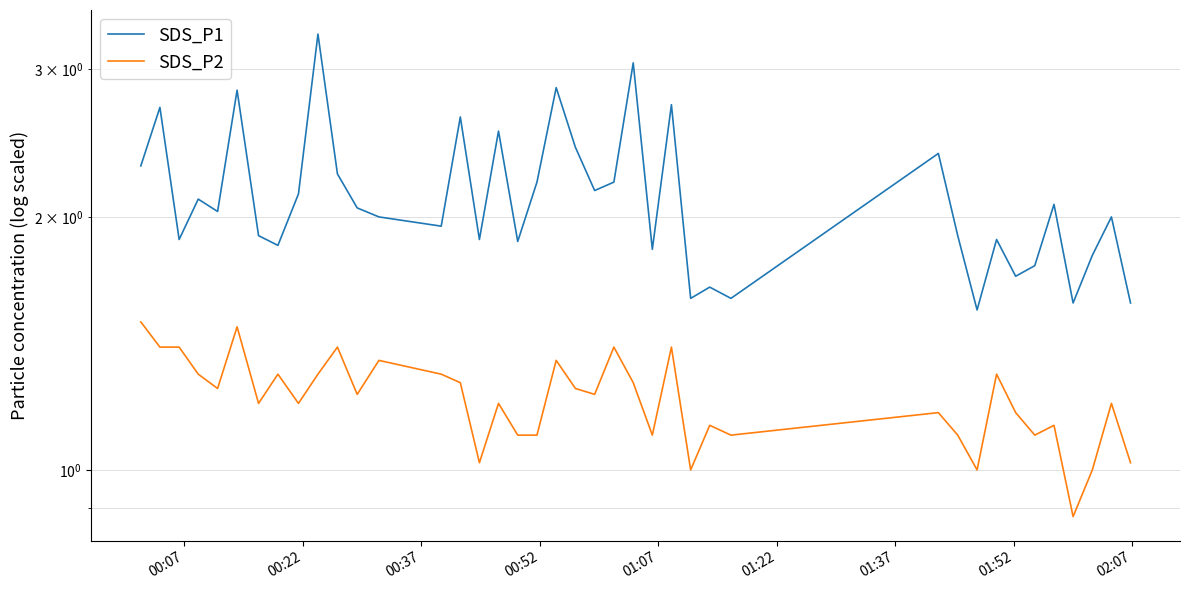

What is the greatest value displayed?

3.3